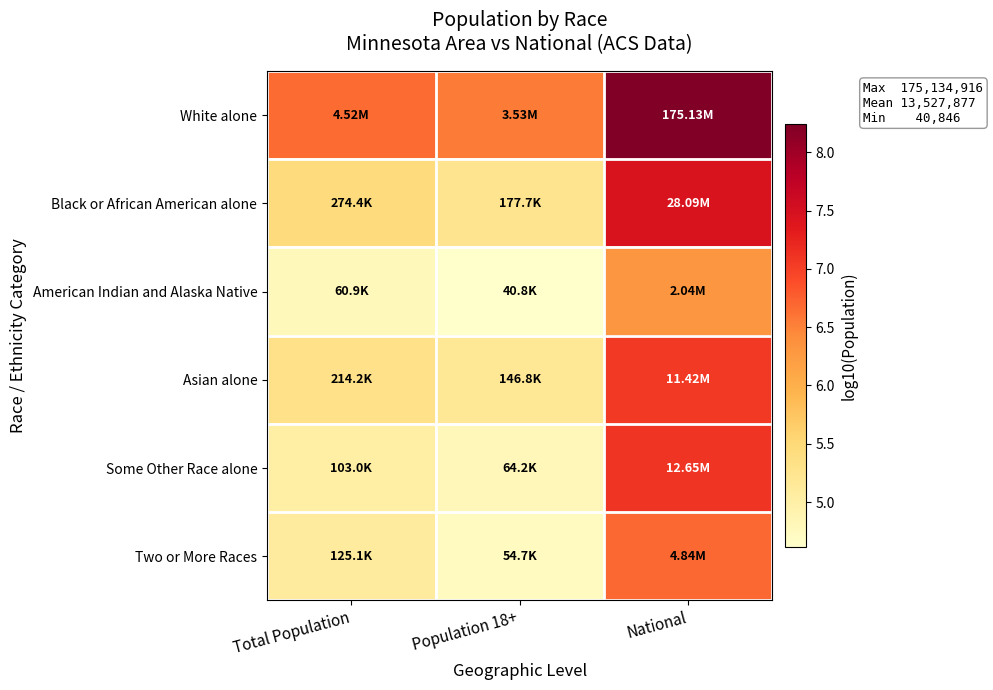

Reading left to right, list all the values displayed in this chart.

White alone: Total Population=6.7	Population 18+=6.5	National=8.2
Black or African American alone: Total Population=5.4	Population 18+=5.2	National=7.4
American Indian and Alaska Native: Total Population=4.8	Population 18+=4.6	National=6.3
Asian alone: Total Population=5.3	Population 18+=5.2	National=7.1
Some Other Race alone: Total Population=5.0	Population 18+=4.8	National=7.1
Two or More Races: Total Population=5.1	Population 18+=4.7	National=6.7